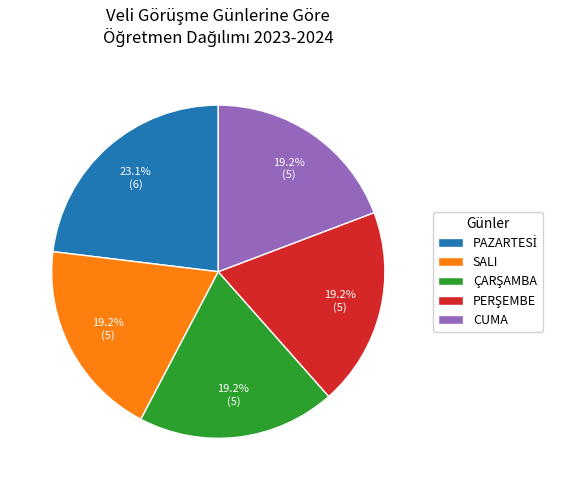

How many slices are in this pie chart?

5